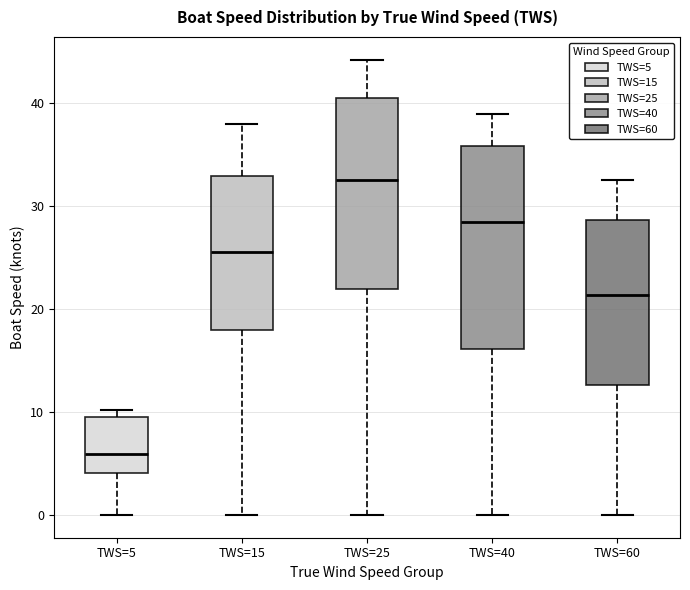

Which box's median line is the highest?

TWS=25